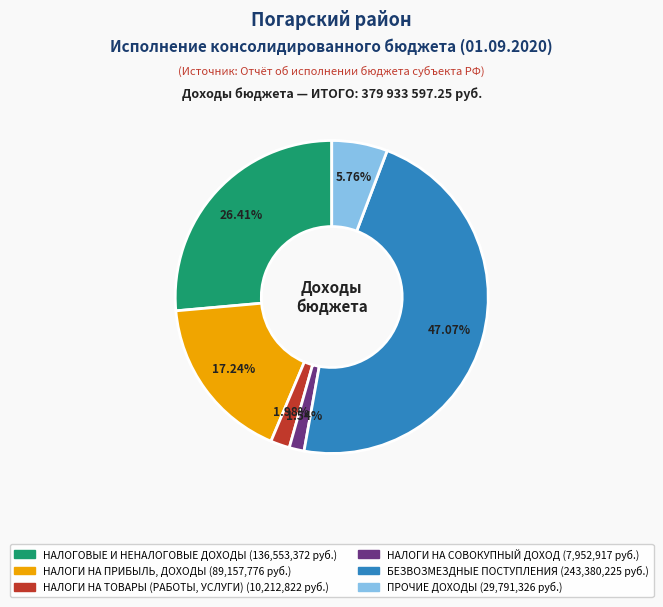

How many segments does this pie chart have?

6